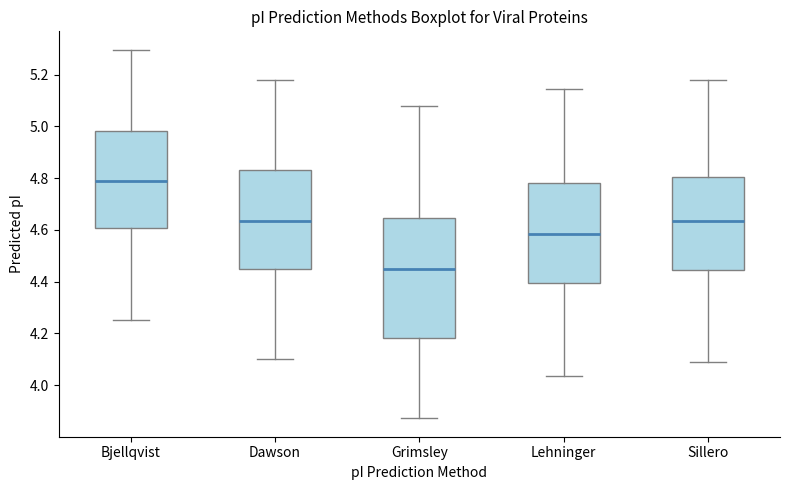

Reading left to right, read every box against the y-axis: the position of its median line, the range the box covers, and the ends of its whiskers. The values are not printed on the chart, so give them approximately, as read against the axis.

Bjellqvist: median 4.78, box 4.60 to 4.98, whiskers 4.26 to 5.30
Dawson: median 4.64, box 4.46 to 4.84, whiskers 4.10 to 5.18
Grimsley: median 4.46, box 4.18 to 4.64, whiskers 3.88 to 5.08
Lehninger: median 4.58, box 4.40 to 4.78, whiskers 4.04 to 5.14
Sillero: median 4.64, box 4.44 to 4.80, whiskers 4.08 to 5.18